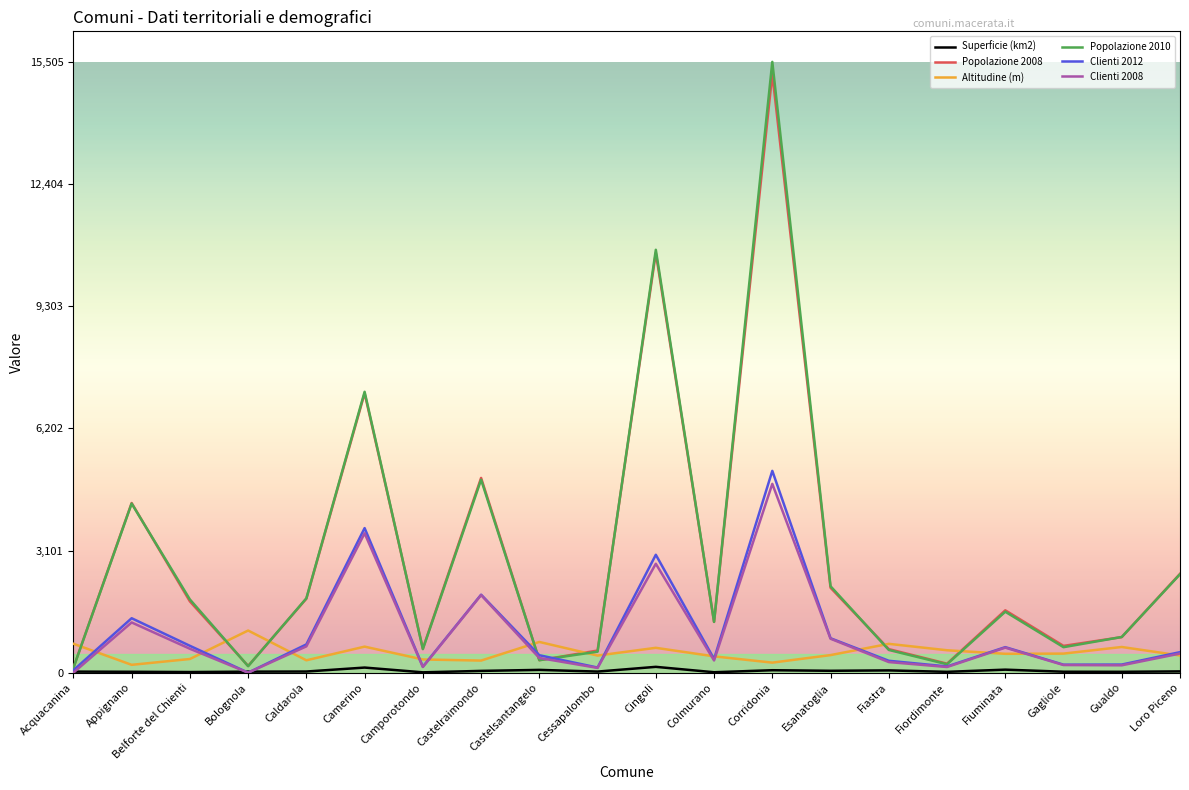

What is the total value across all series at Corridonia?

40935.0